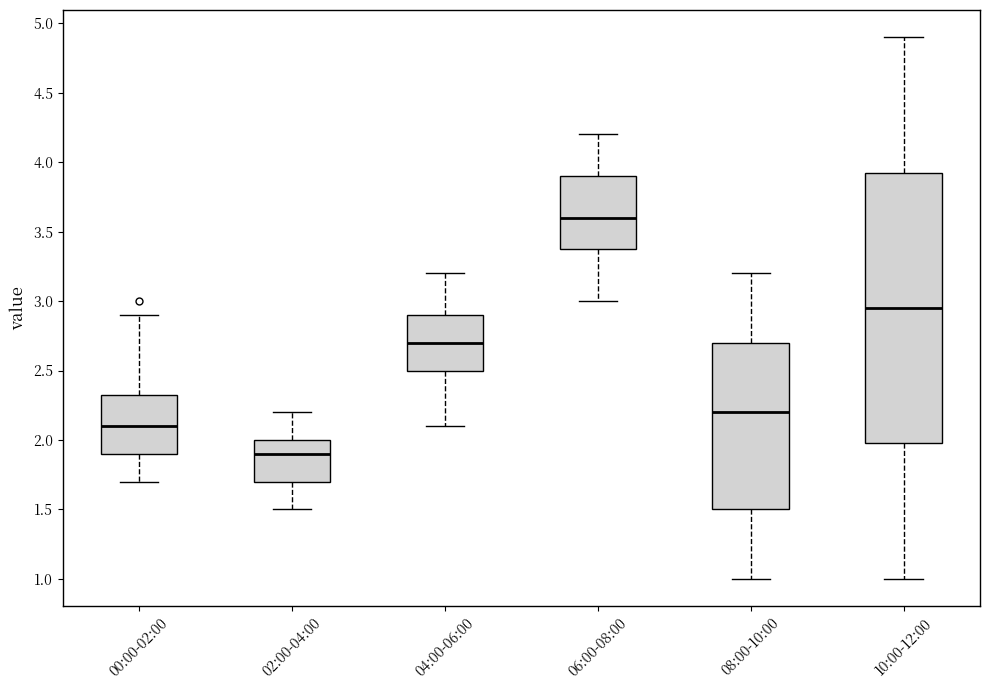

Reading left to right, transcribe this box plot: for each box, give where its median line is, the range the box spans, and where its two whiskers end, as read against the y-axis. The values are not printed on the chart, so give them approximately, as read against the axis.

00:00-02:00: median 2.10, box 1.90 to 2.35, whiskers 1.70 to 2.90
02:00-04:00: median 1.90, box 1.70 to 2.00, whiskers 1.50 to 2.20
04:00-06:00: median 2.70, box 2.50 to 2.90, whiskers 2.10 to 3.20
06:00-08:00: median 3.60, box 3.40 to 3.90, whiskers 3.00 to 4.20
08:00-10:00: median 2.20, box 1.50 to 2.70, whiskers 1.00 to 3.20
10:00-12:00: median 2.95, box 2.00 to 3.95, whiskers 1.00 to 4.90